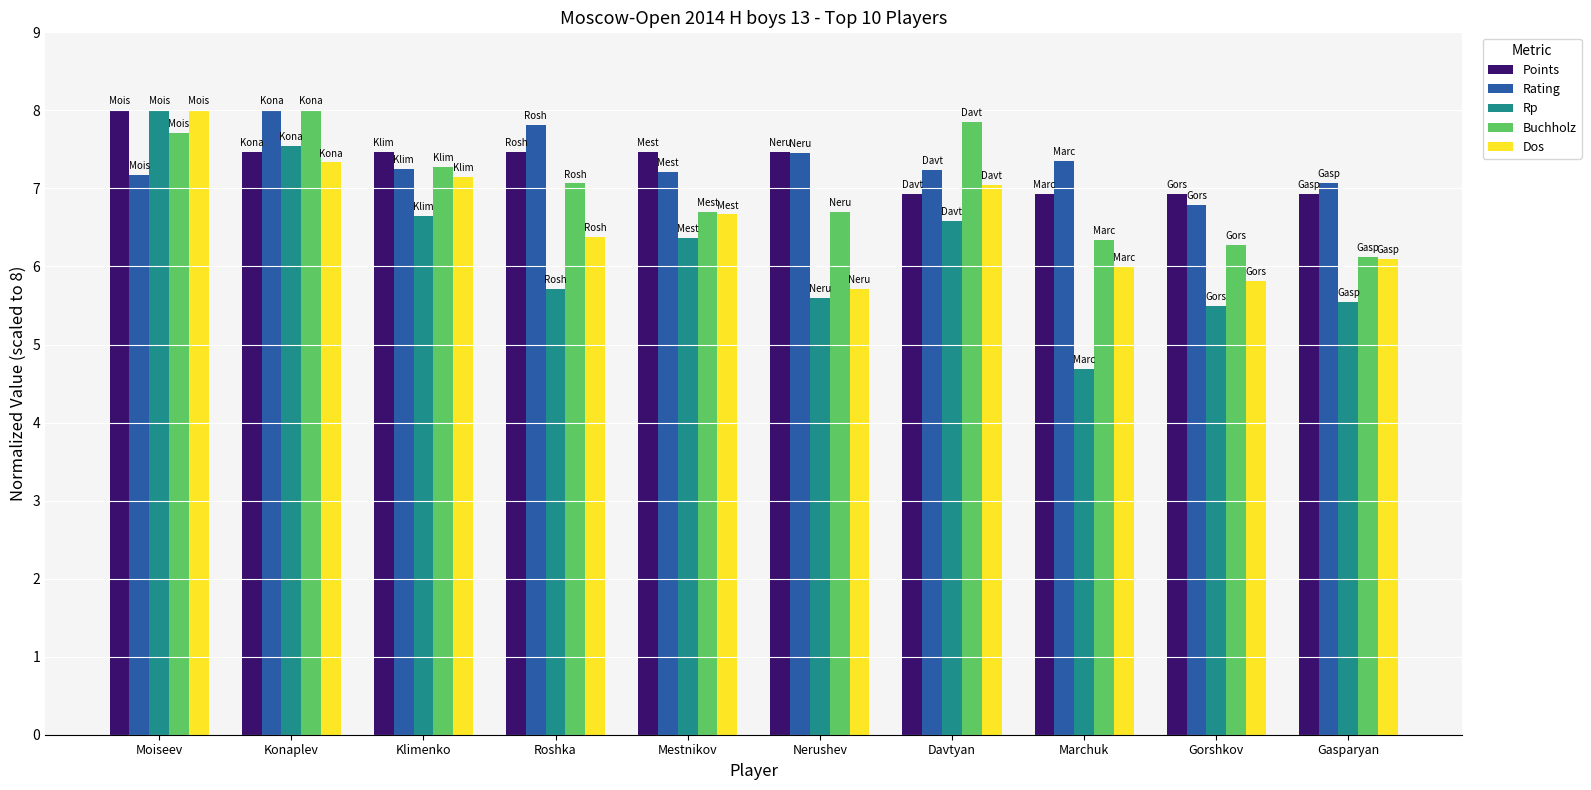

What is the sum of the Rp values at Marchuk and Gorshkov?

10.2